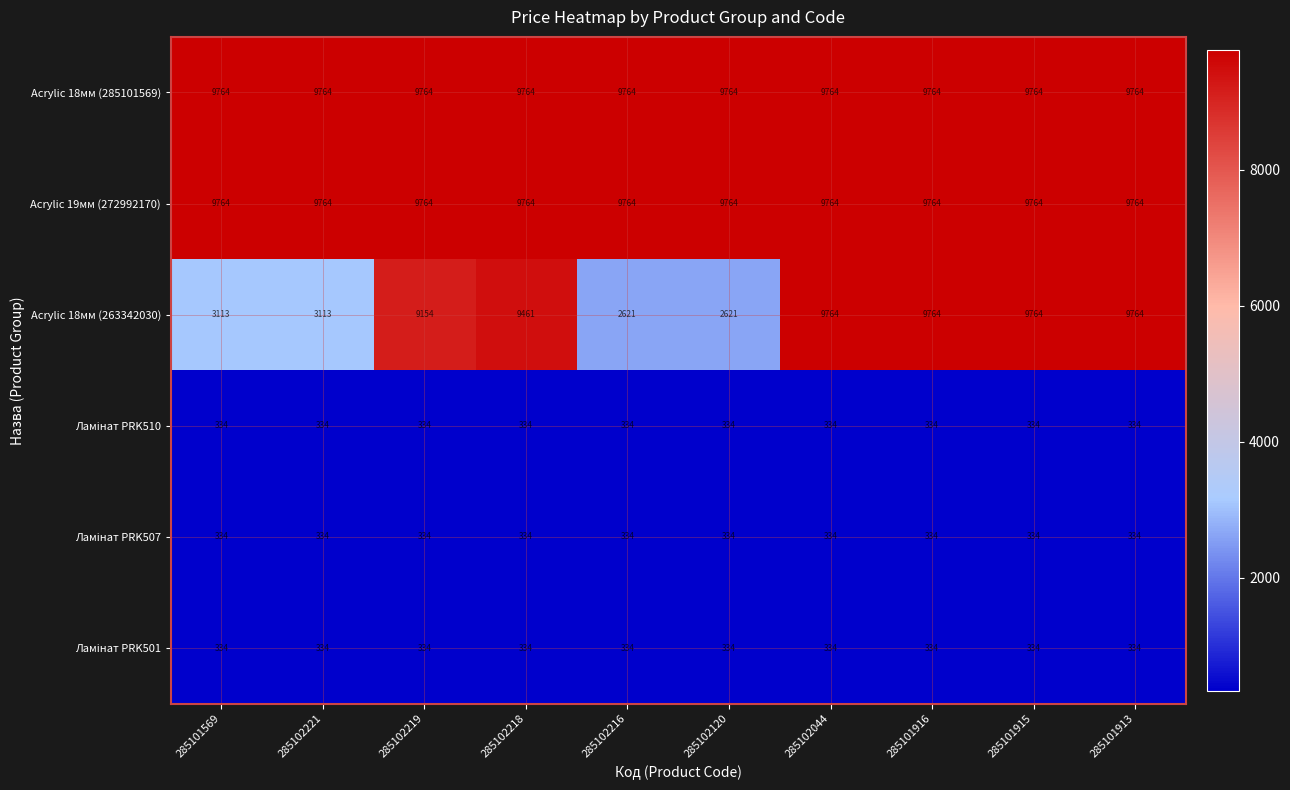

What is the greatest value displayed?

9764